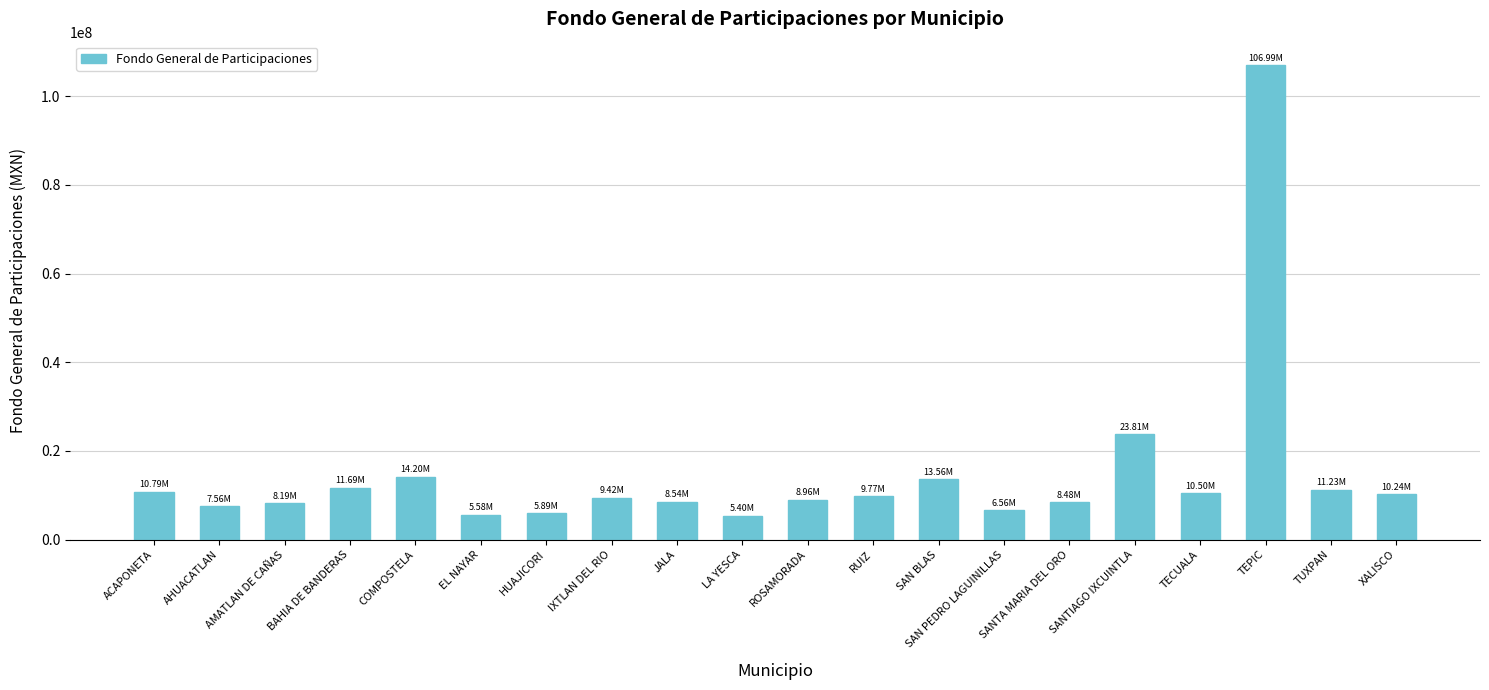

At which label is the value closest to 56191939?

SANTIAGO IXCUINTLA